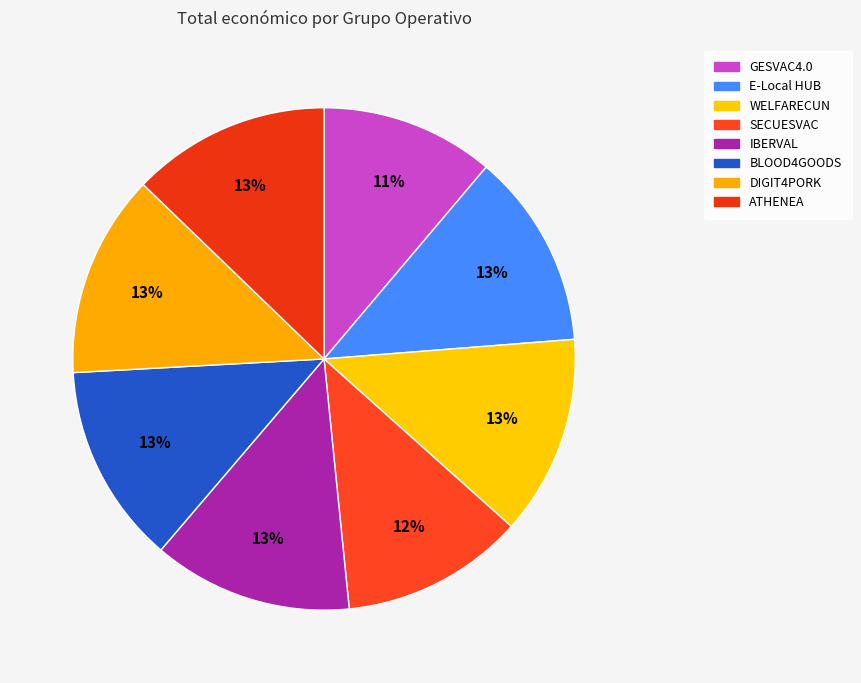

How many slices are in this pie chart?

8